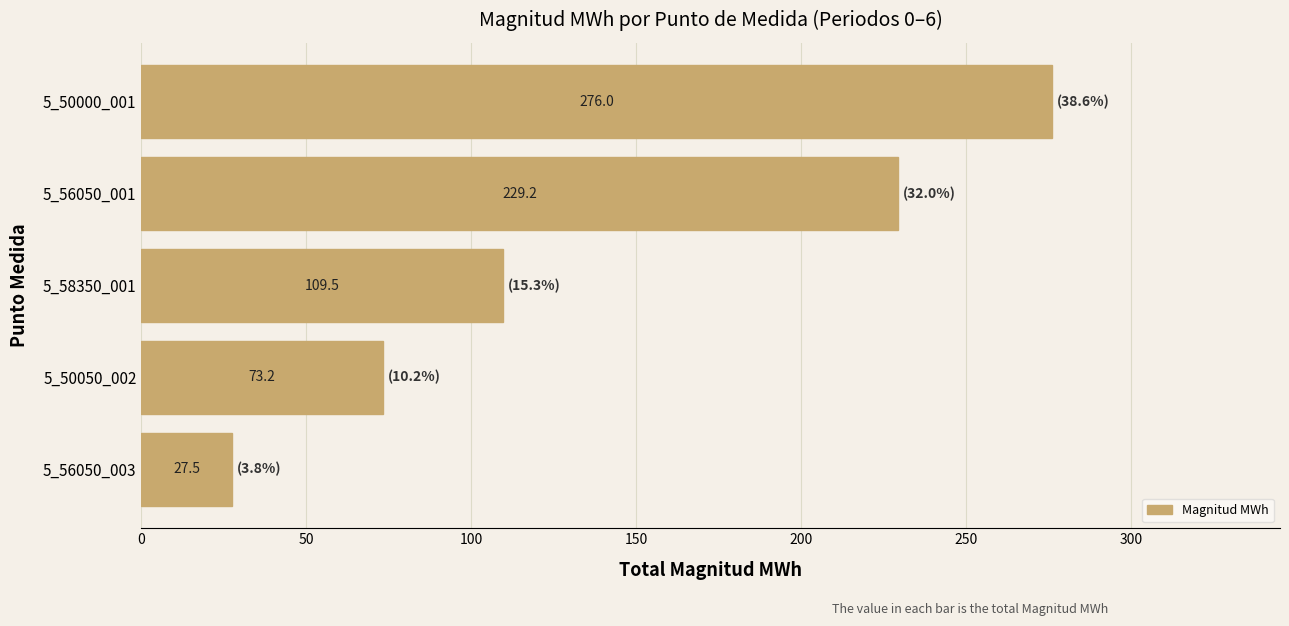

List the labels in order of value, smallest first.

5_56050_003, 5_50050_002, 5_58350_001, 5_56050_001, 5_50000_001